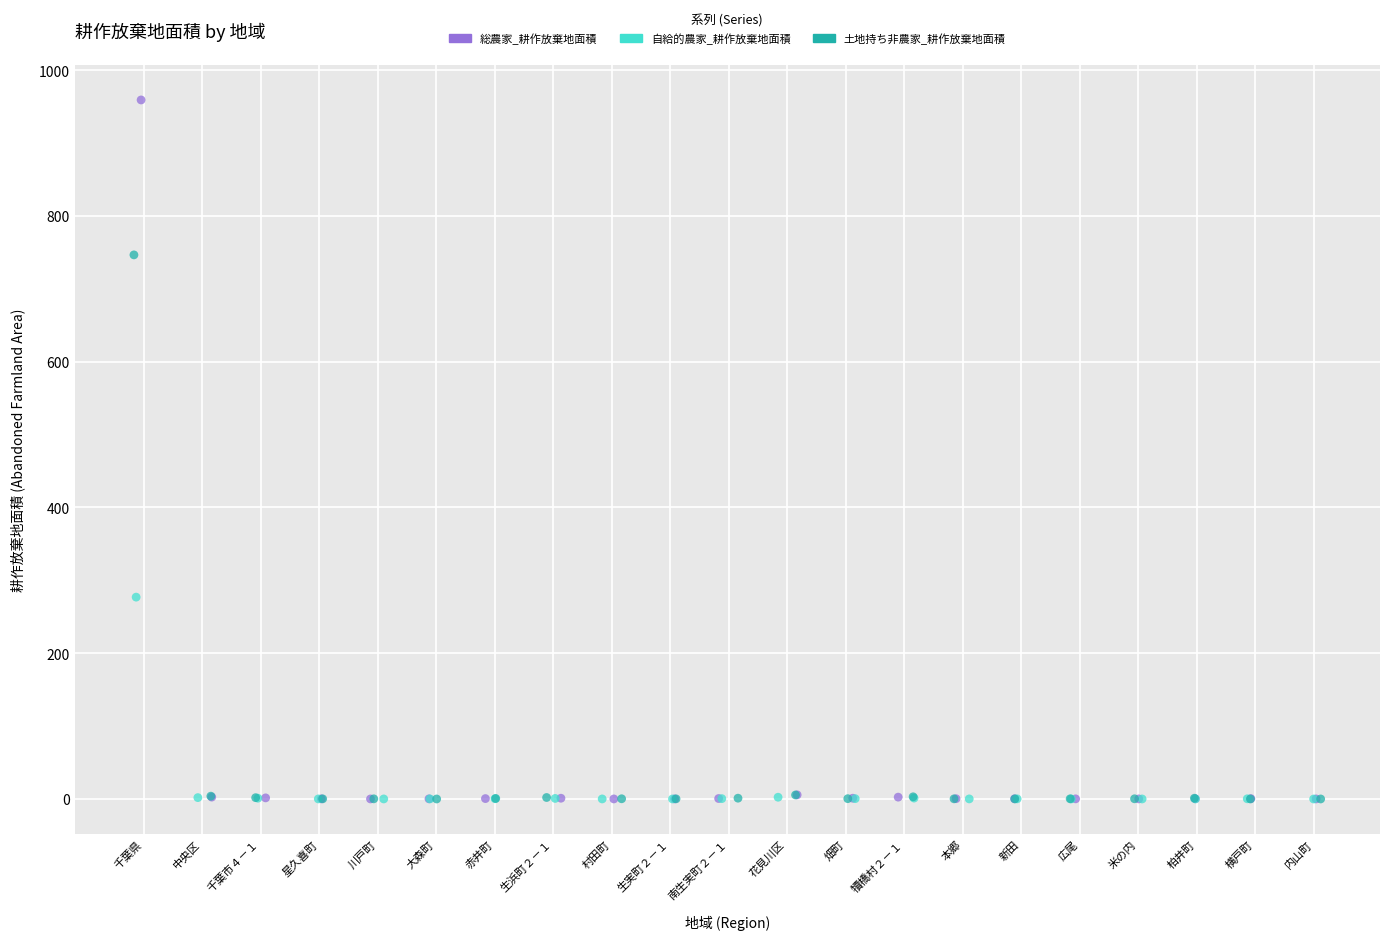

What are all the series names shown in the legend?

総農家_耕作放棄地面積, 自給的農家_耕作放棄地面積, 土地持ち非農家_耕作放棄地面積